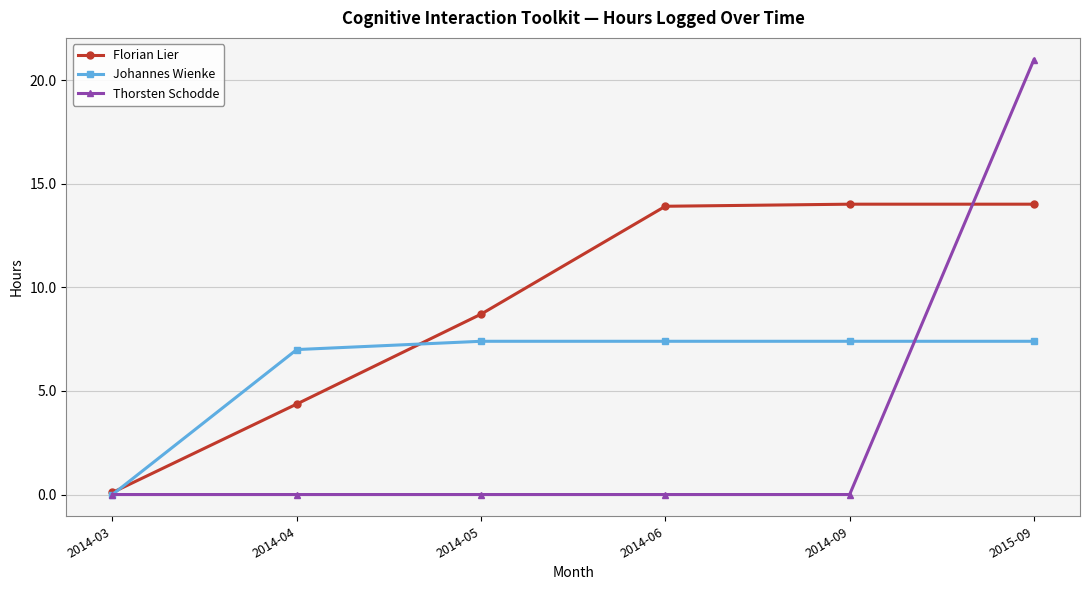

The value of Florian Lier at 2014-09 is 9.5. True or false?

False